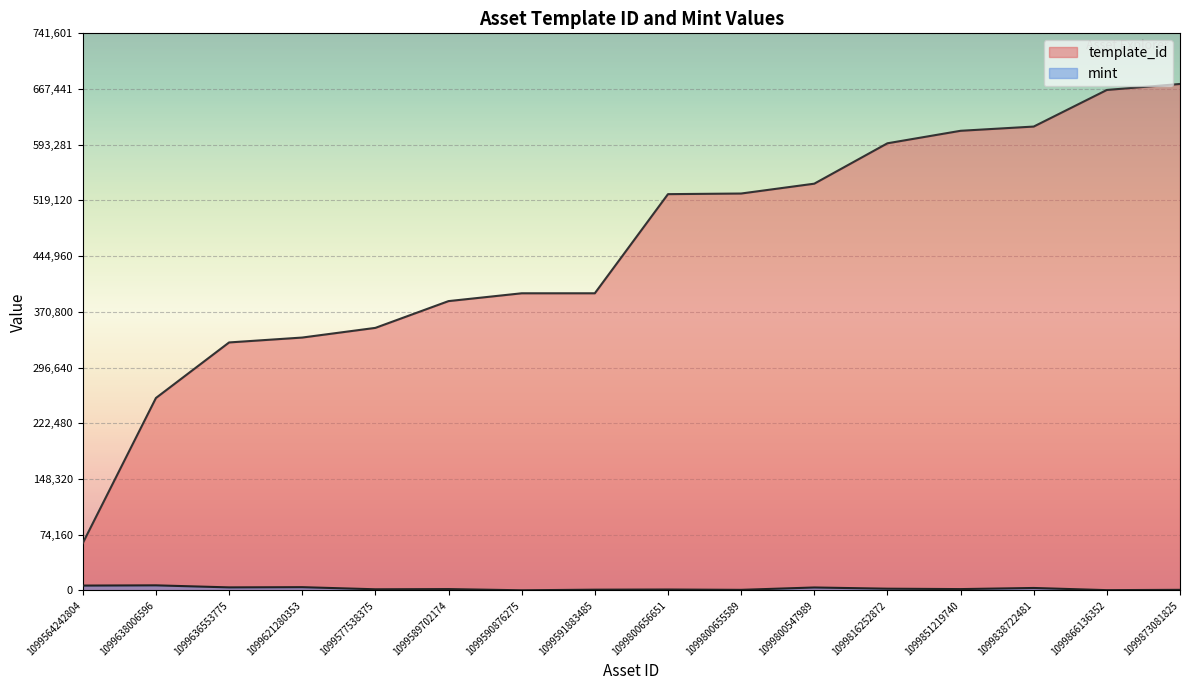

At which label is mint closest to 3502?

1099838722481